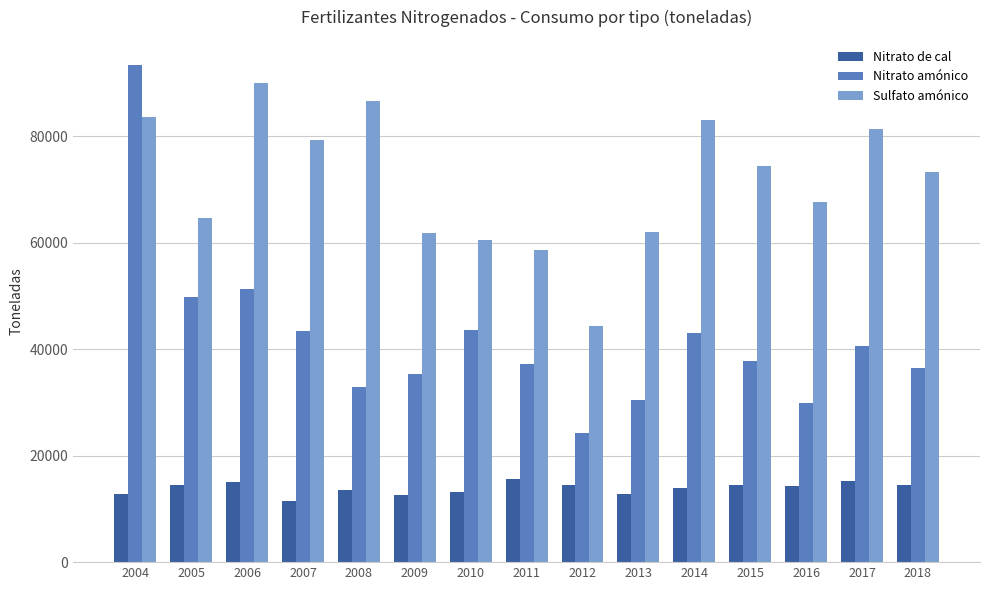

What is the total value across all series at 2014?

140028.0